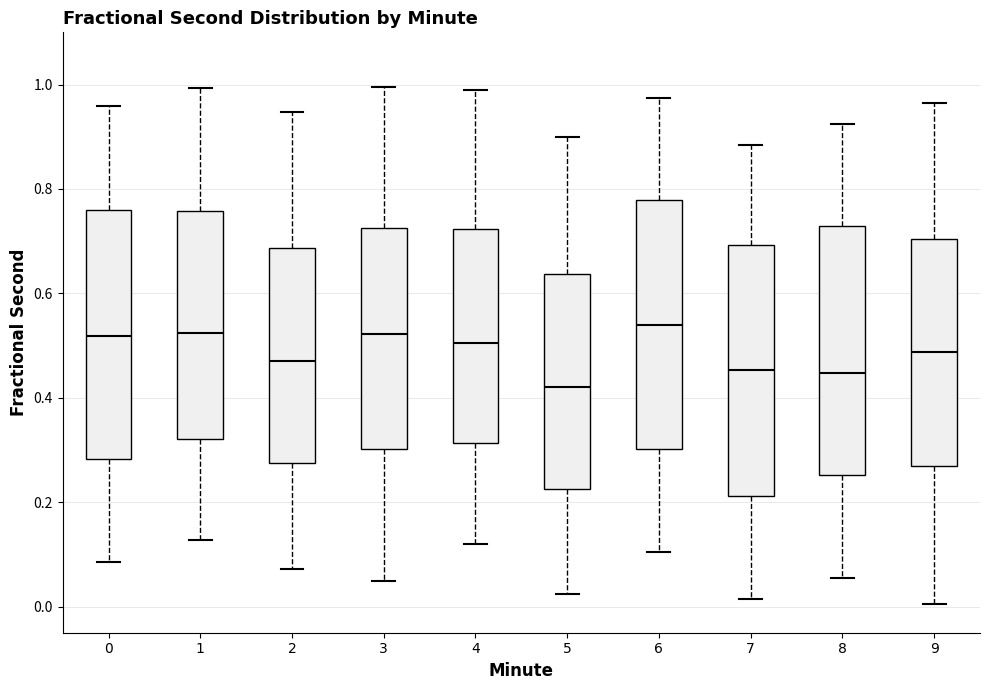

Where does the lower whisker of the box at x = 8 end on the y-axis? The values are not printed on the chart, so give them approximately, as read against the axis.

0.06